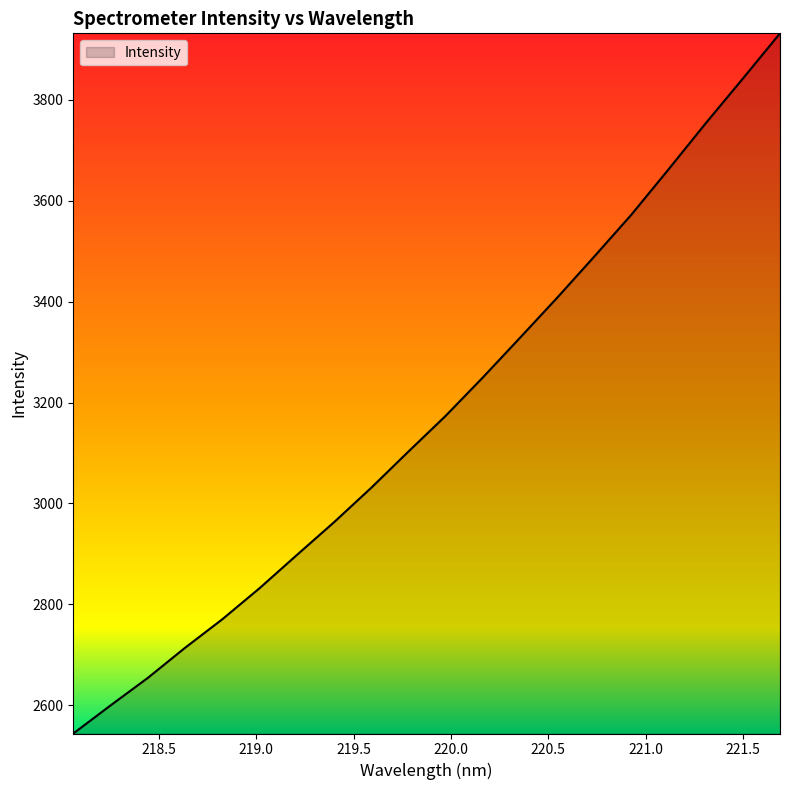

What is the average value?

3175.6